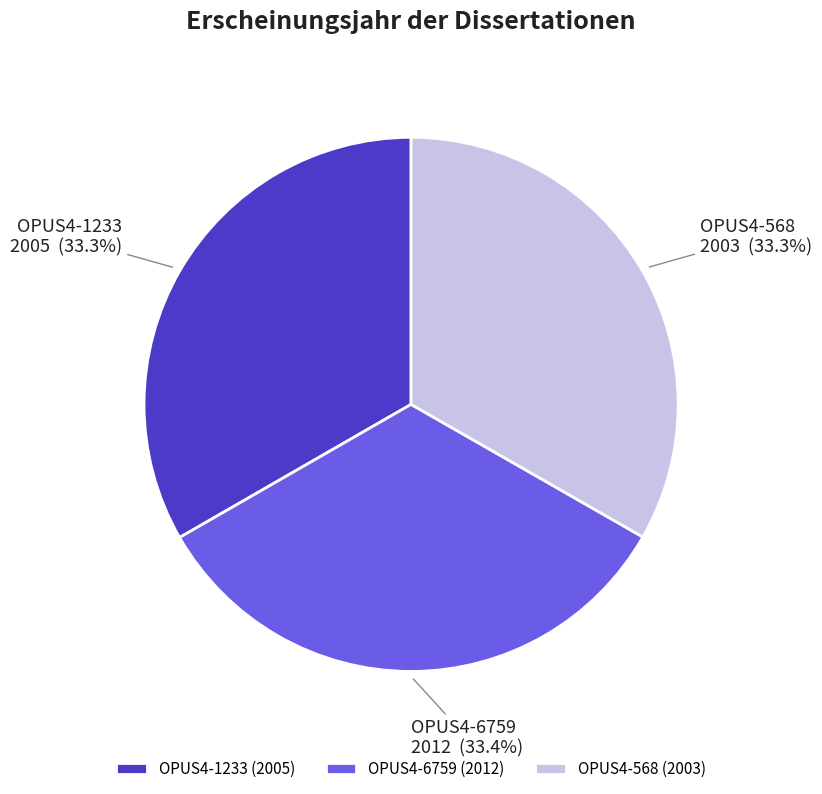

How many segments does this pie chart have?

3